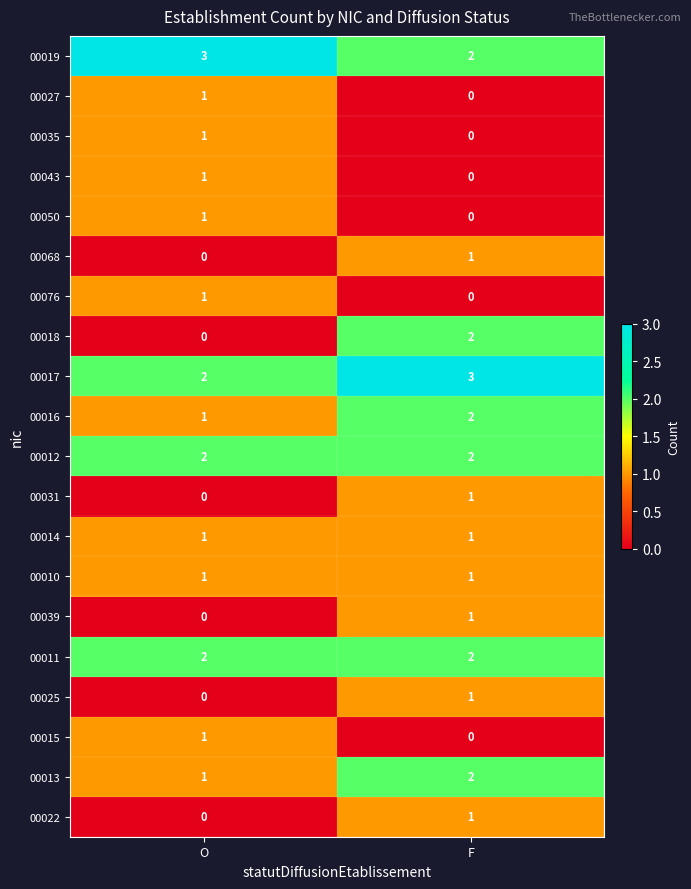

At which category is the sum across all series the highest?

F